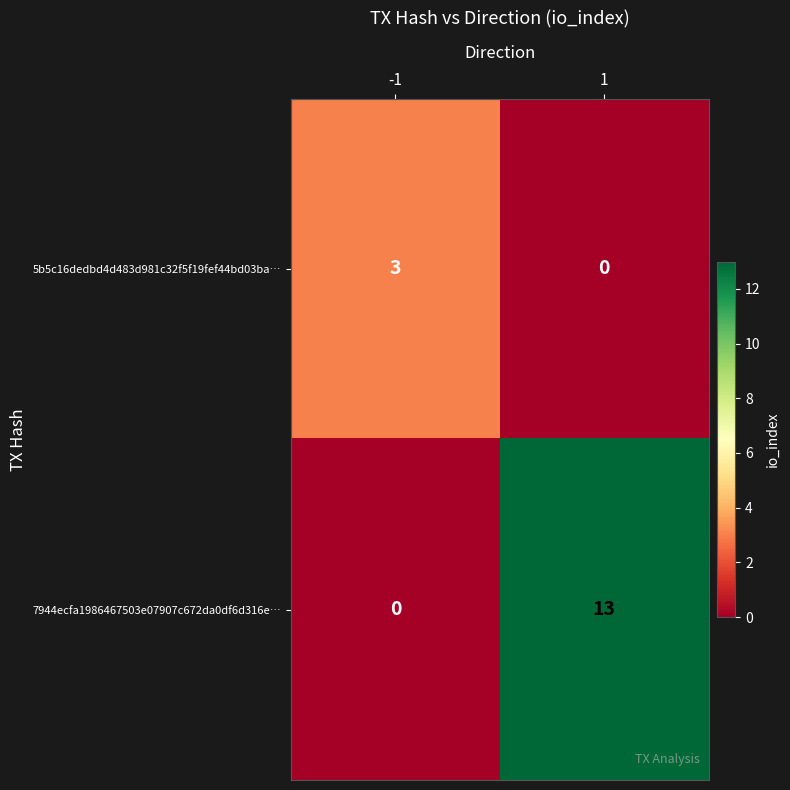

What is the highest value of the 5b5c16dedbd4d483d981c32f5f19fef44bd03ba… series?

3